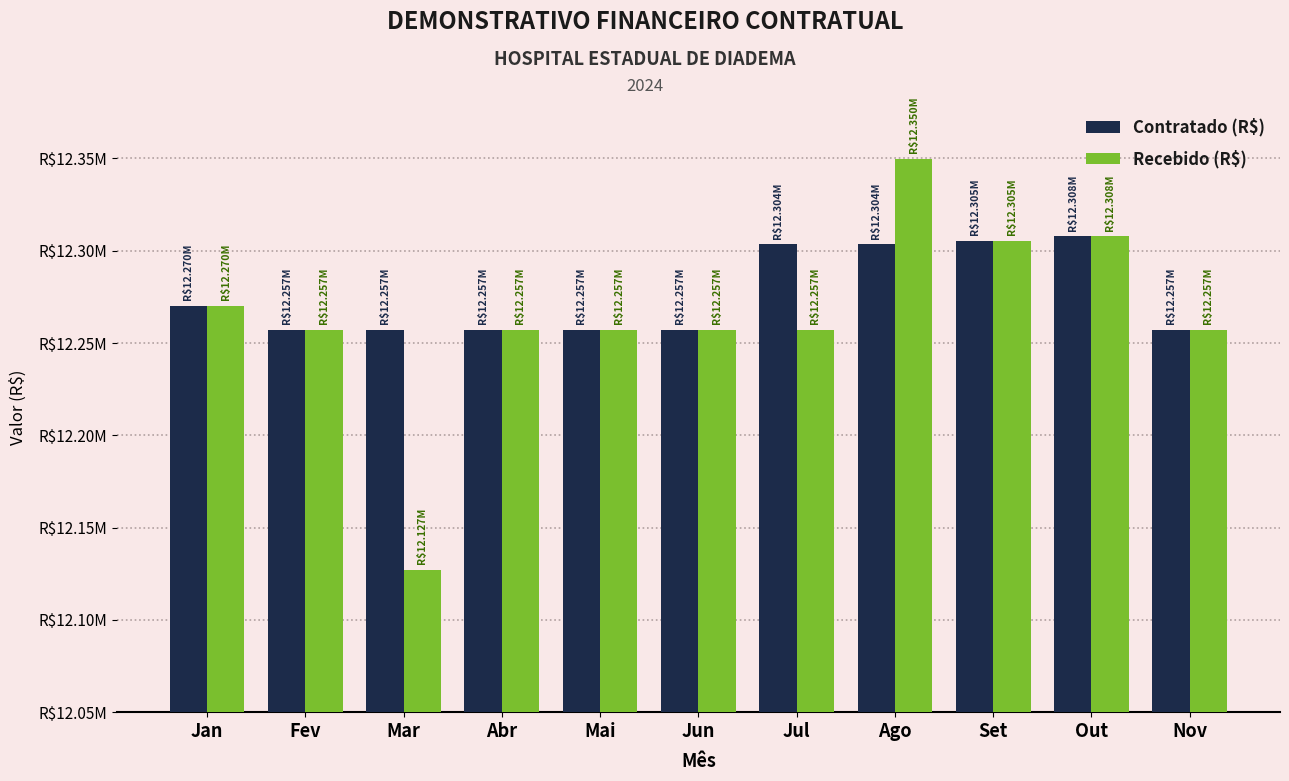

Does the chart contain any negative values?

No